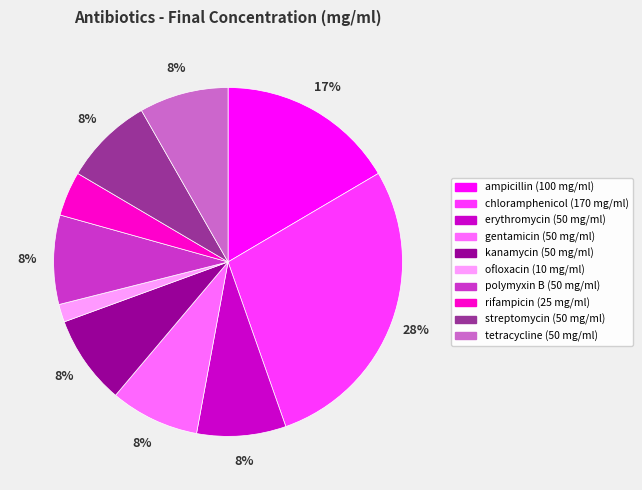

Is the sum of ampicillin and chloramphenicol greater than half?

No